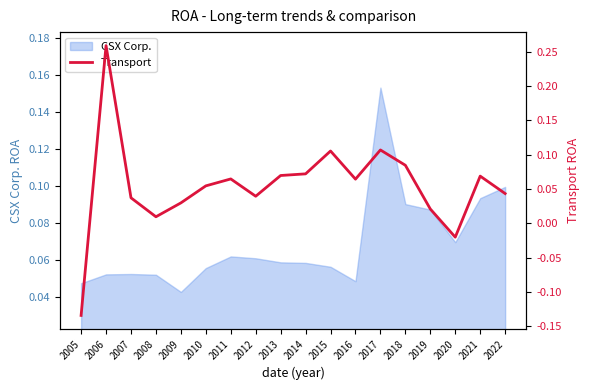

At which label does CSX Corp. reach its minimum?

2009